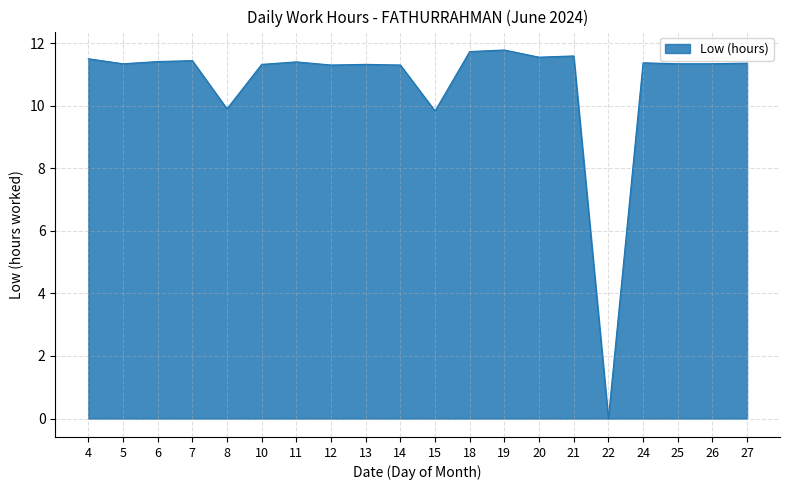

The chart shows a value of 11.6 at 21. True or false?

True